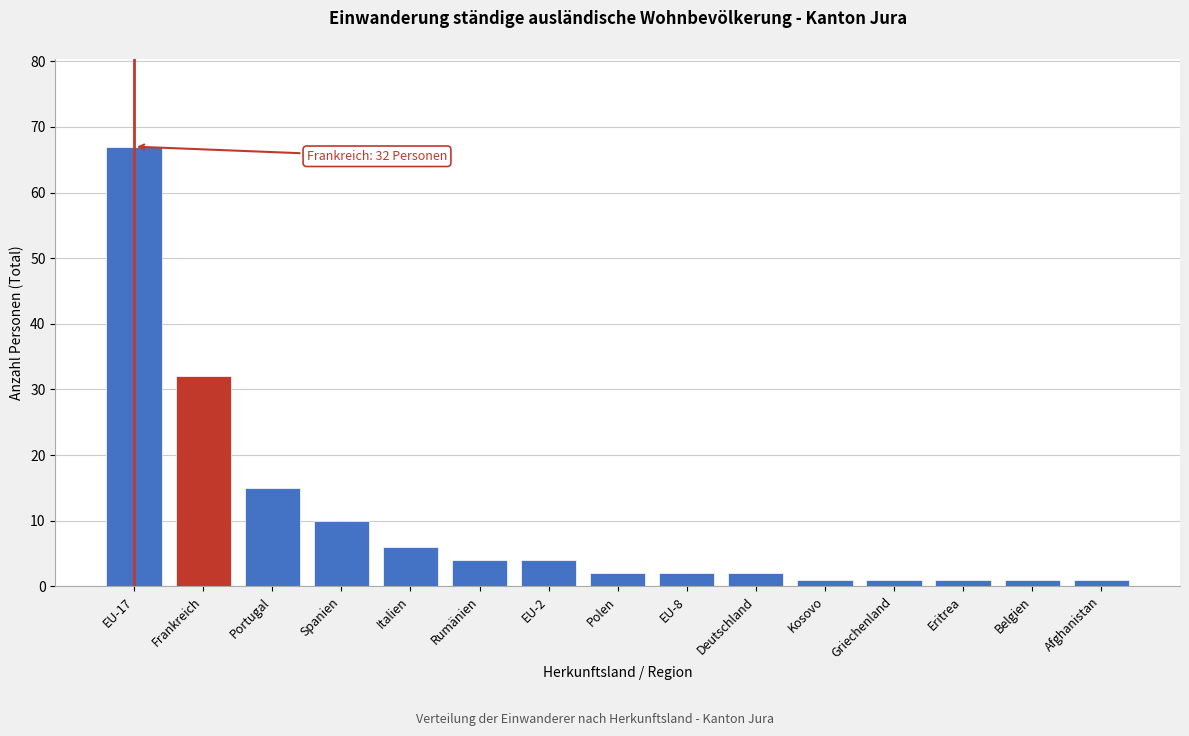

Reading left to right, extract all data points from this chart.

67	32	15	10	6	4	4	2	2	2	1	1	1	1	1